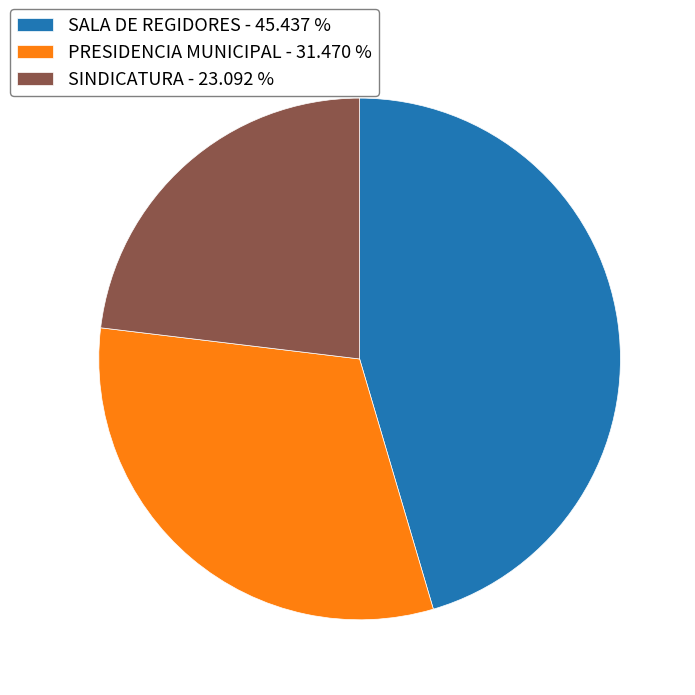

Do SALA DE REGIDORES and PRESIDENCIA MUNICIPAL together represent more than half of the pie?

Yes